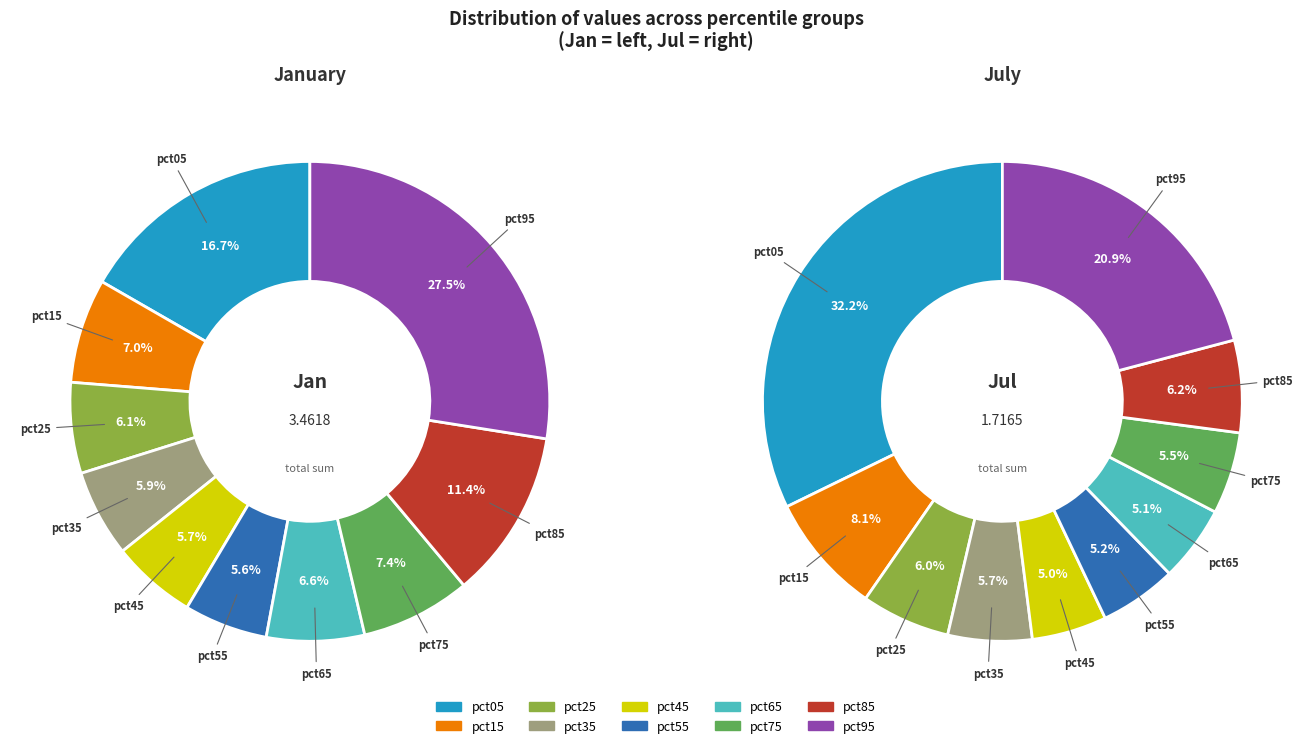

To the nearest percent, what is the average slice percentage?

10%